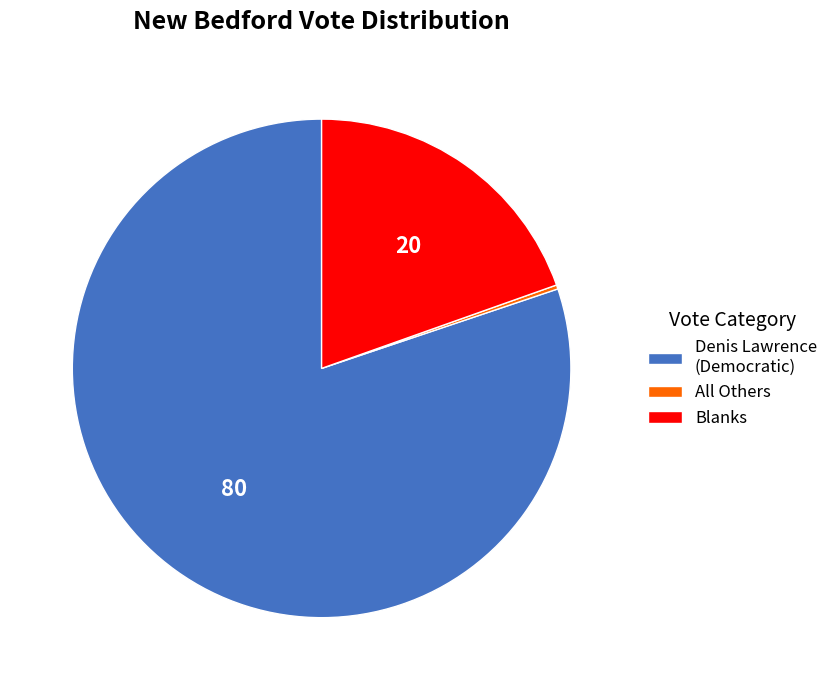

Which category has the biggest portion of the pie?

Denis Lawrence (Democratic)